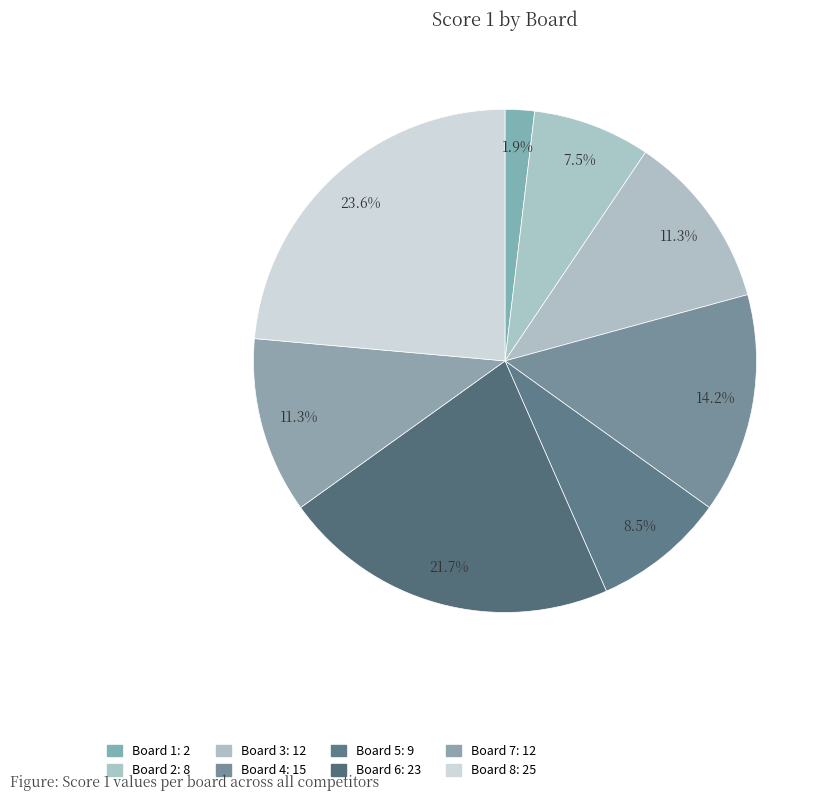

Which has a higher value, Board 8 or Board 1?

Board 8